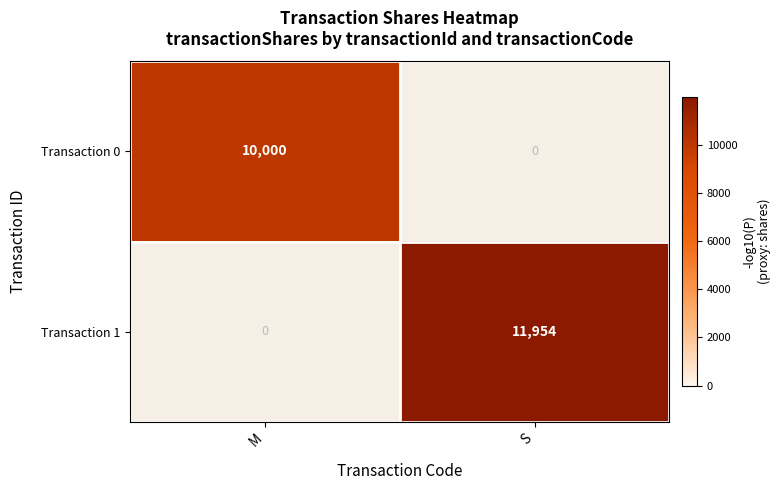

True or false: Transaction 0 has a value of 17272 at M.

False